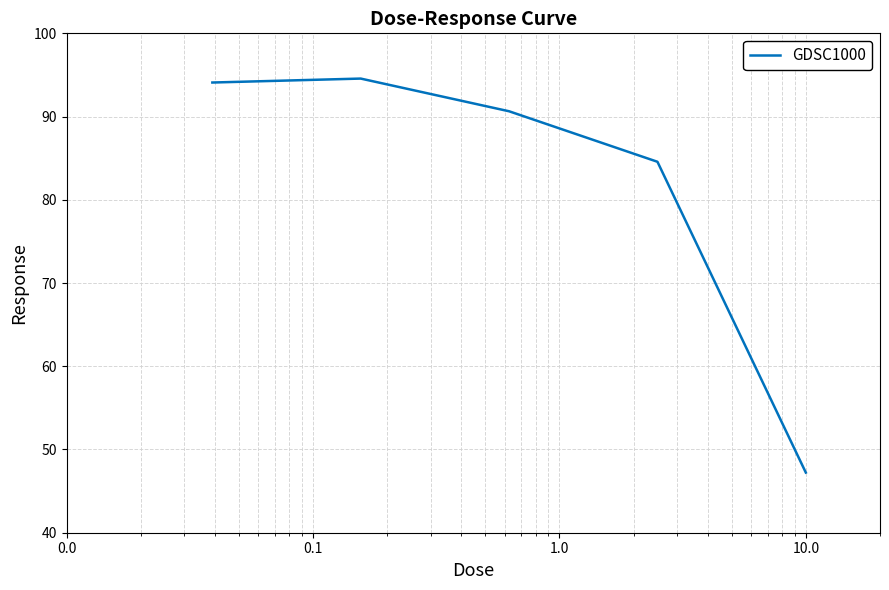

Count the number of data series in this chart.

1